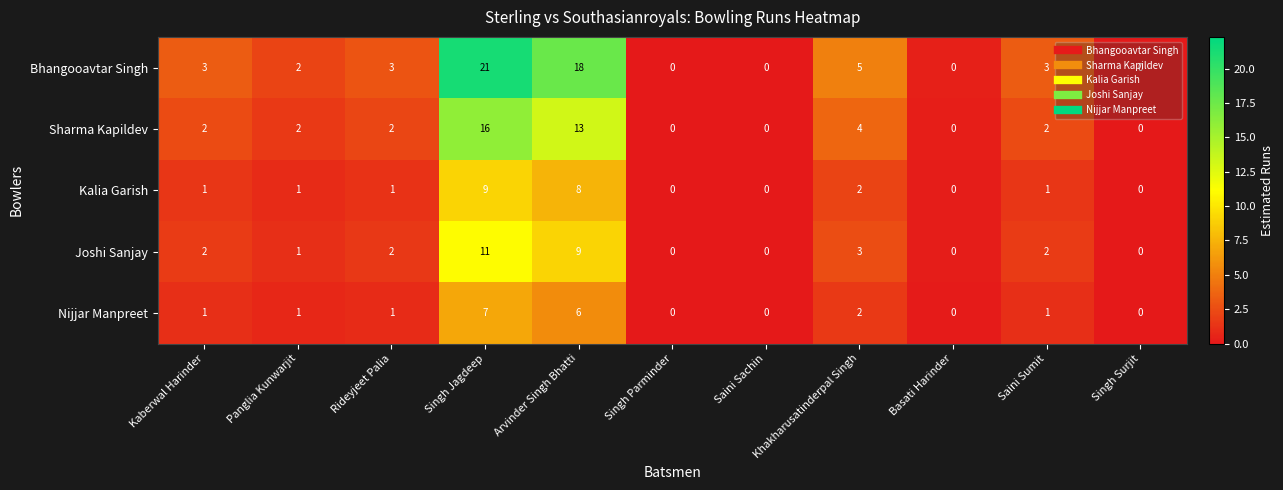

Which series has the largest range (max minus min)?

Bhangooavtar Singh